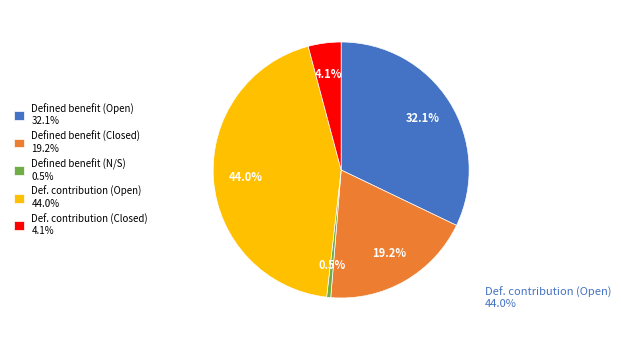

How much of the chart is everything except Def. contribution (Open) 44.0%?

56.0%